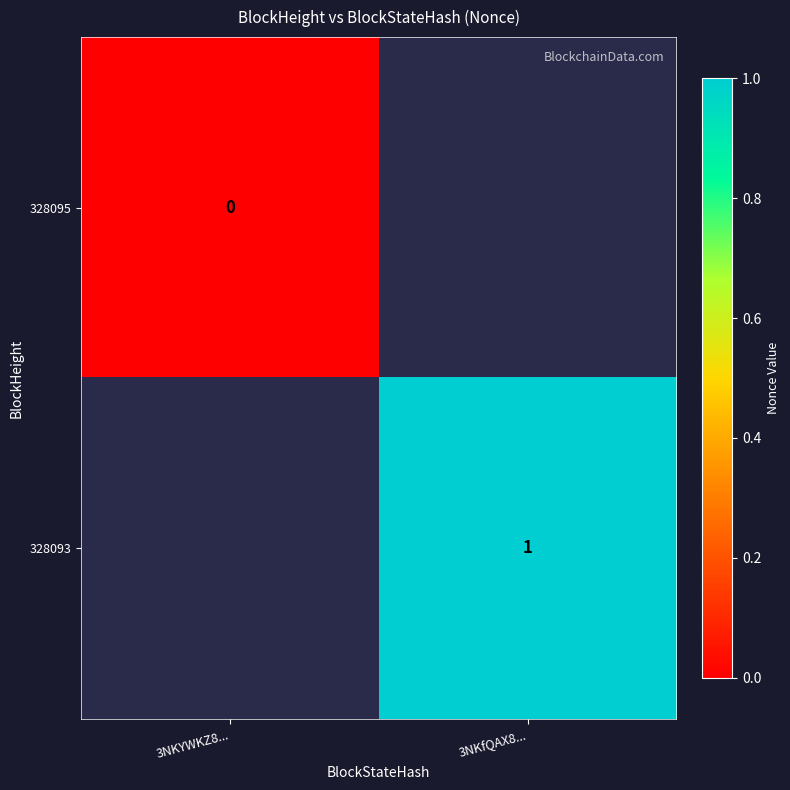

Where is 328095 nearest to the value 0?

3NKYWKZ8...